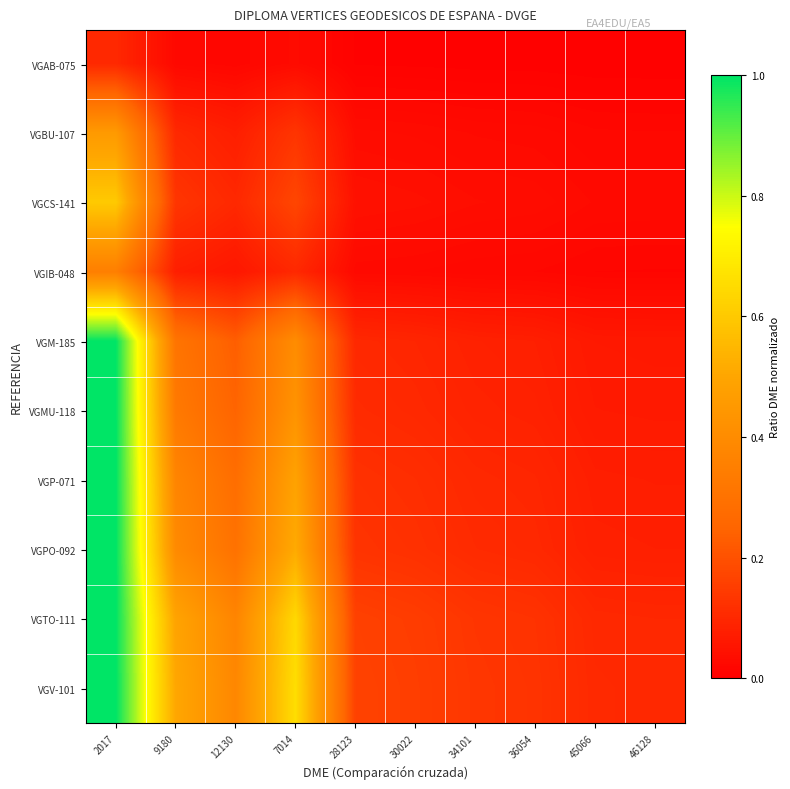

What is the difference between the highest and lowest values at 34101?

0.1